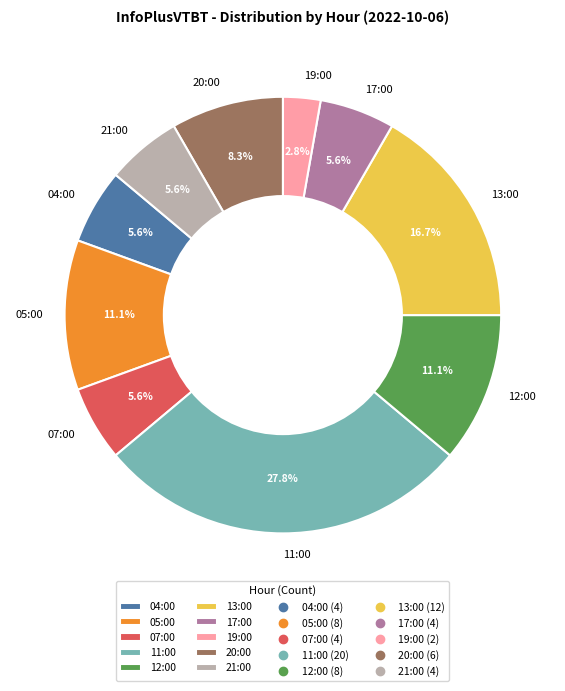

What is the ratio of the value at 07:00 to the value at 05:00?

0.5